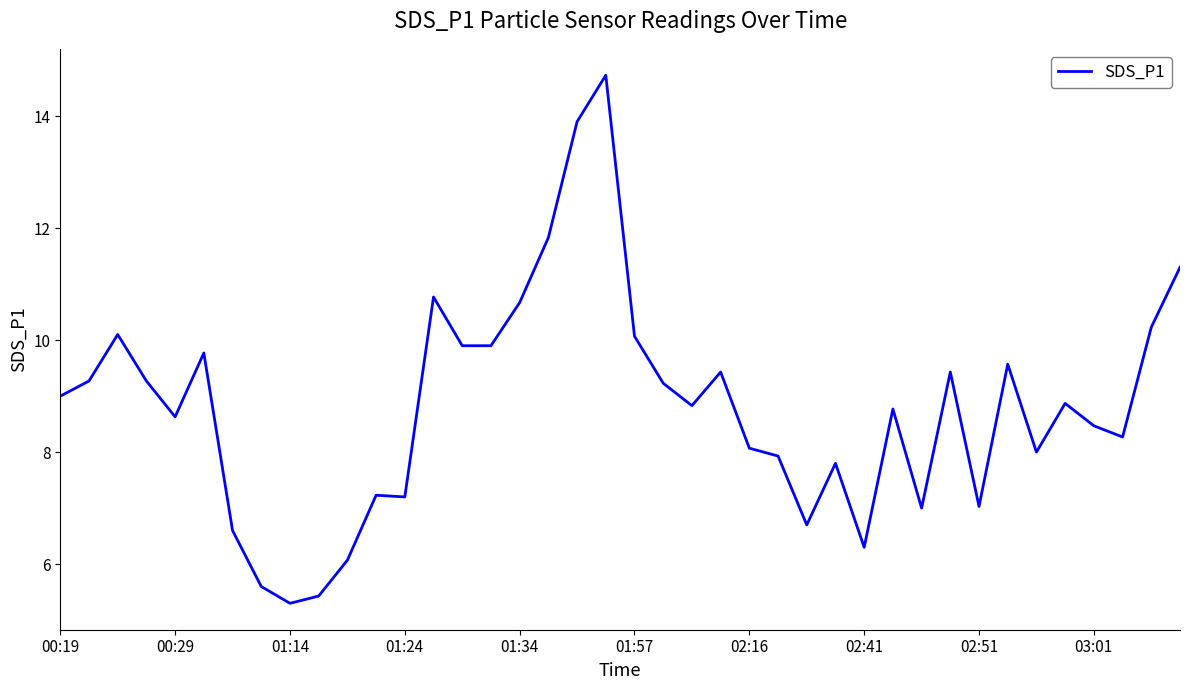

What is the maximum value shown in the chart?

14.7